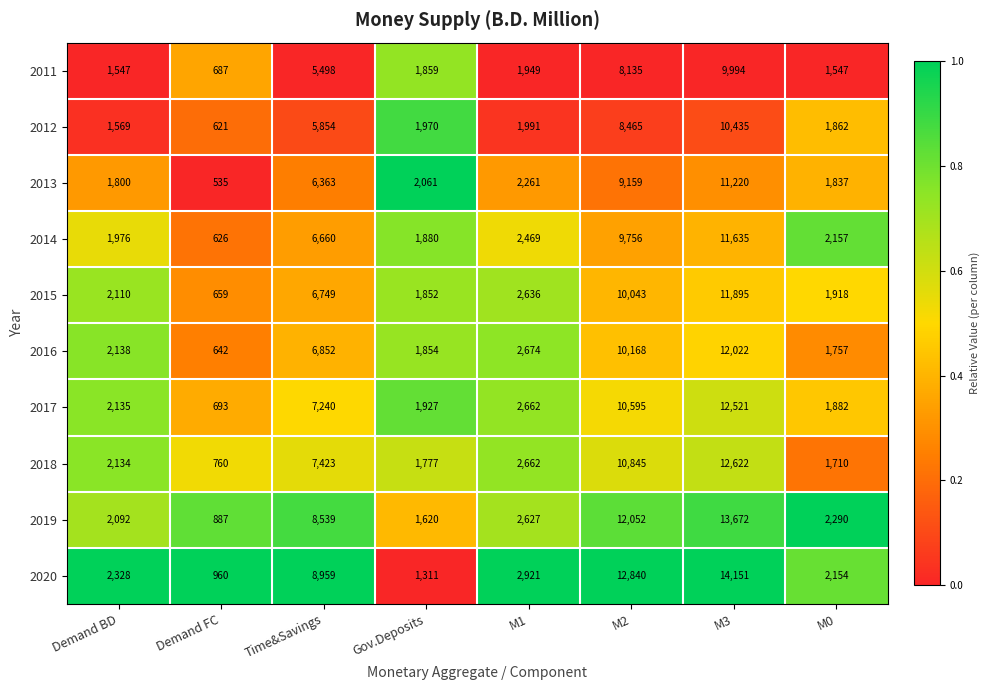

At which category does the chart reach its peak across all series?

M3